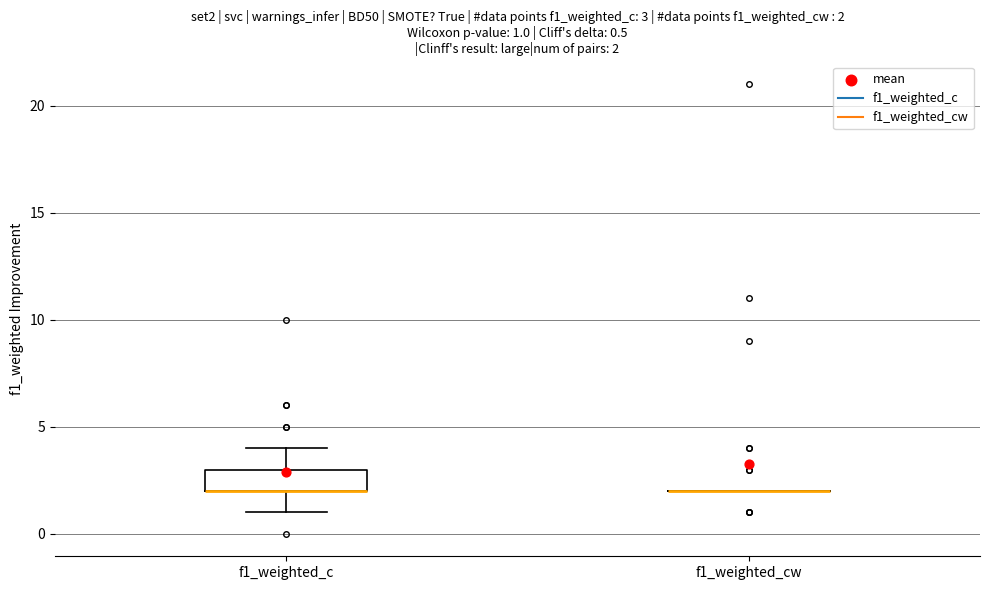

Comparing the boxes themselves (not the whiskers), which one is the tallest?

f1_weighted_c